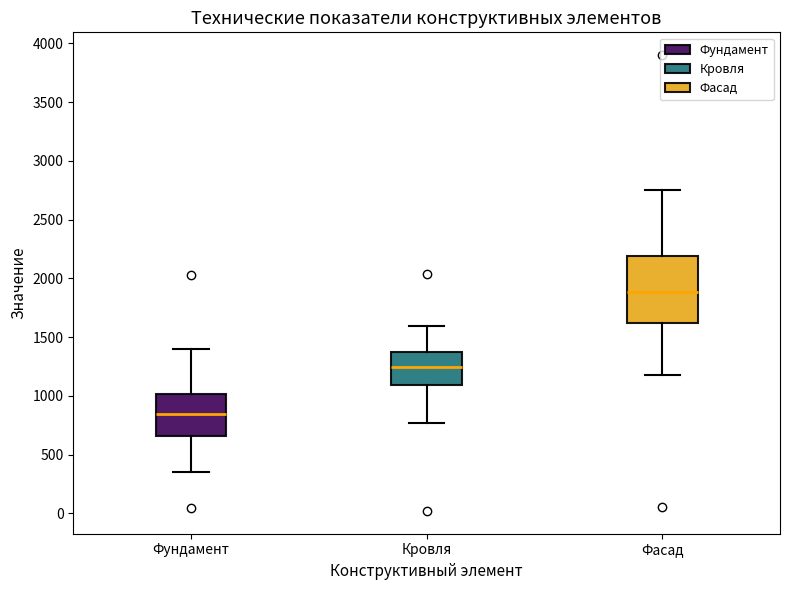

Reading left to right, transcribe this box plot: for each box, give where its median line is, the range the box spans, and where its two whiskers end, as read against the y-axis. The values are not printed on the chart, so give them approximately, as read against the axis.

Фундамент: median 850, box 650 to 1000, whiskers 350 to 1400
Кровля: median 1250, box 1100 to 1350, whiskers 750 to 1600
Фасад: median 1900, box 1600 to 2200, whiskers 1200 to 2750